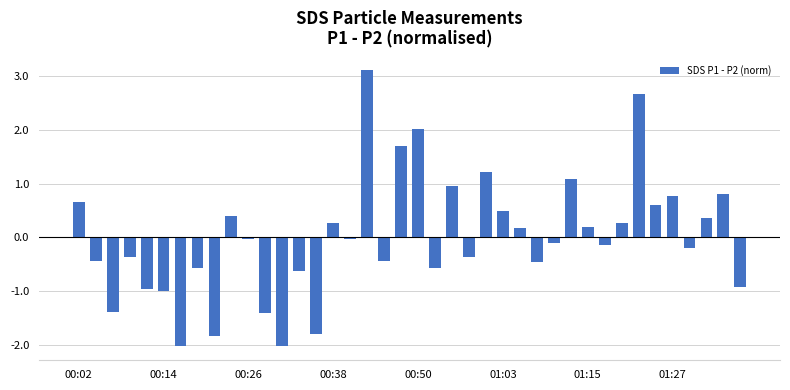

How many bars are there in total?

40